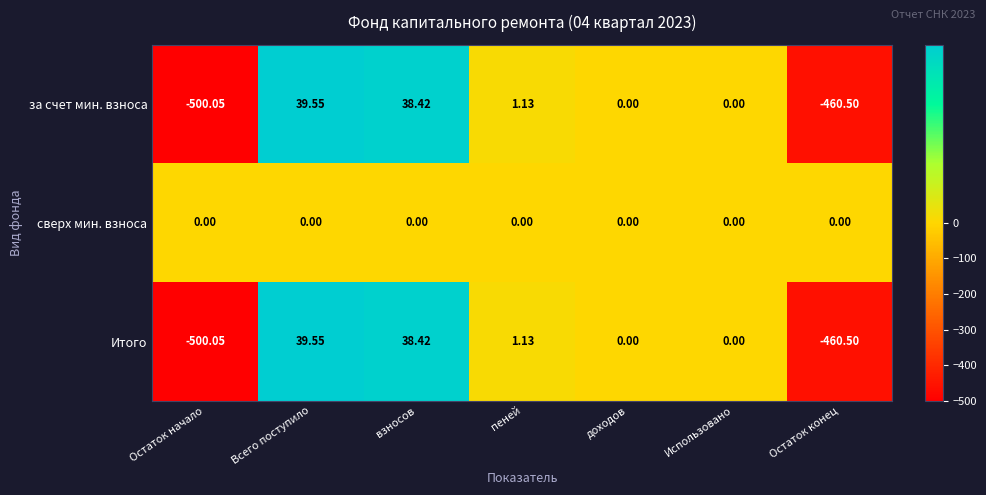

At which label does за счет мин. взноса reach its minimum?

Остаток начало